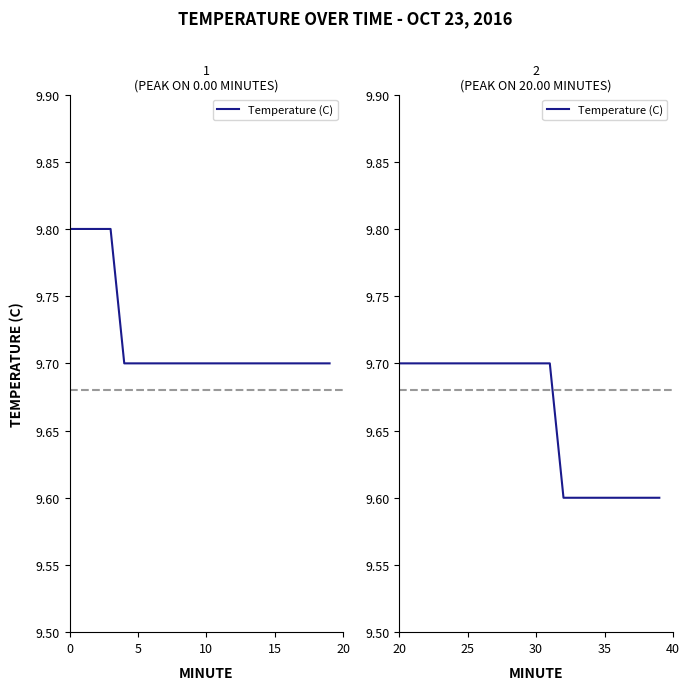

The chart shows a value of 12.8 at 19. True or false?

False